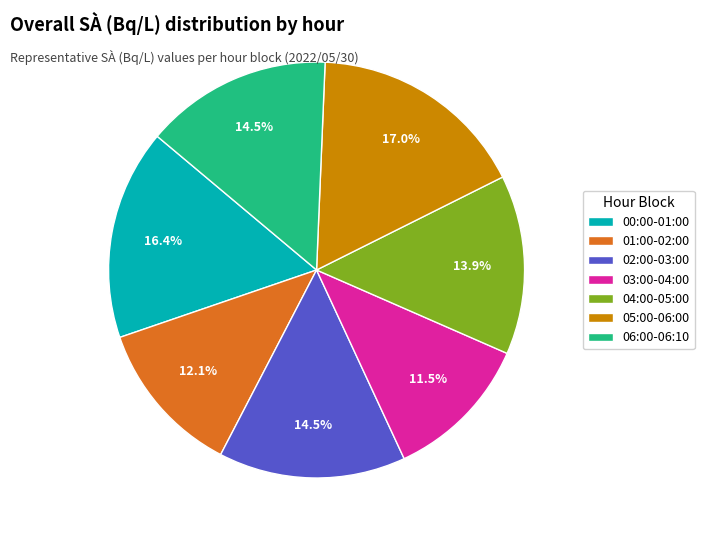

Which slice is the largest?

05:00-06:00